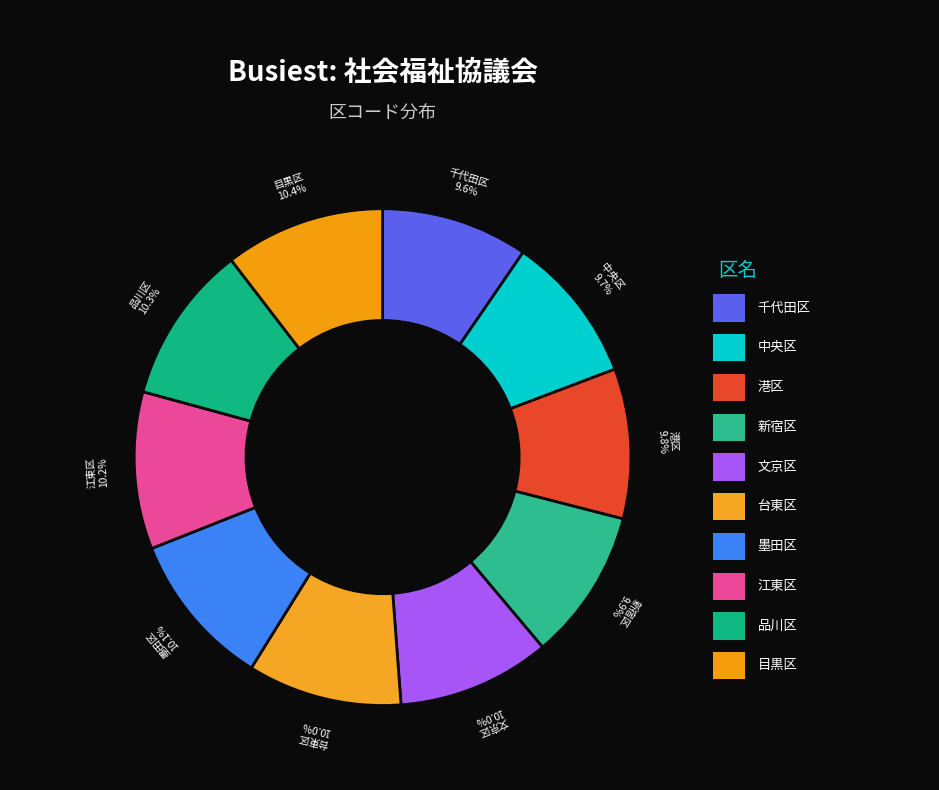

Is there a majority slice in this chart?

No